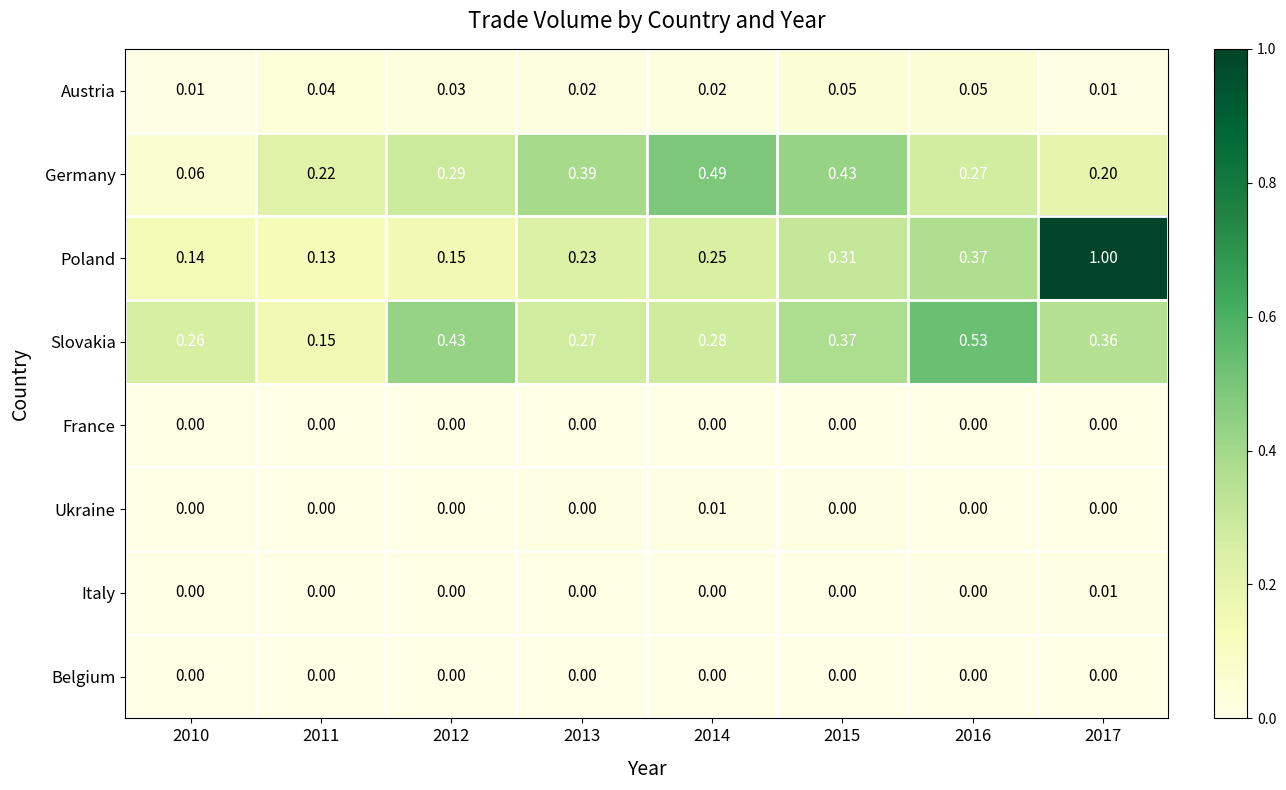

How many categories are shown in the chart?

8